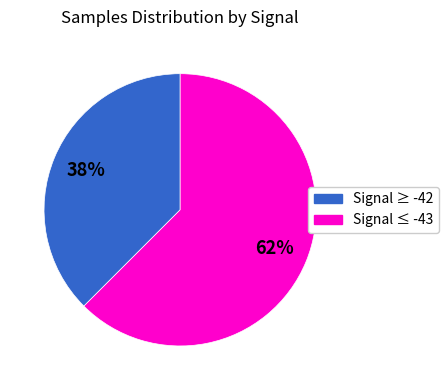

To the nearest percent, what is the average slice percentage?

50%